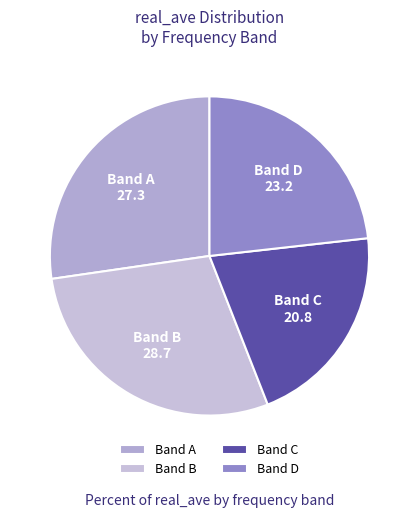

What is the ratio of the value at Band D to the value at Band A?

0.9